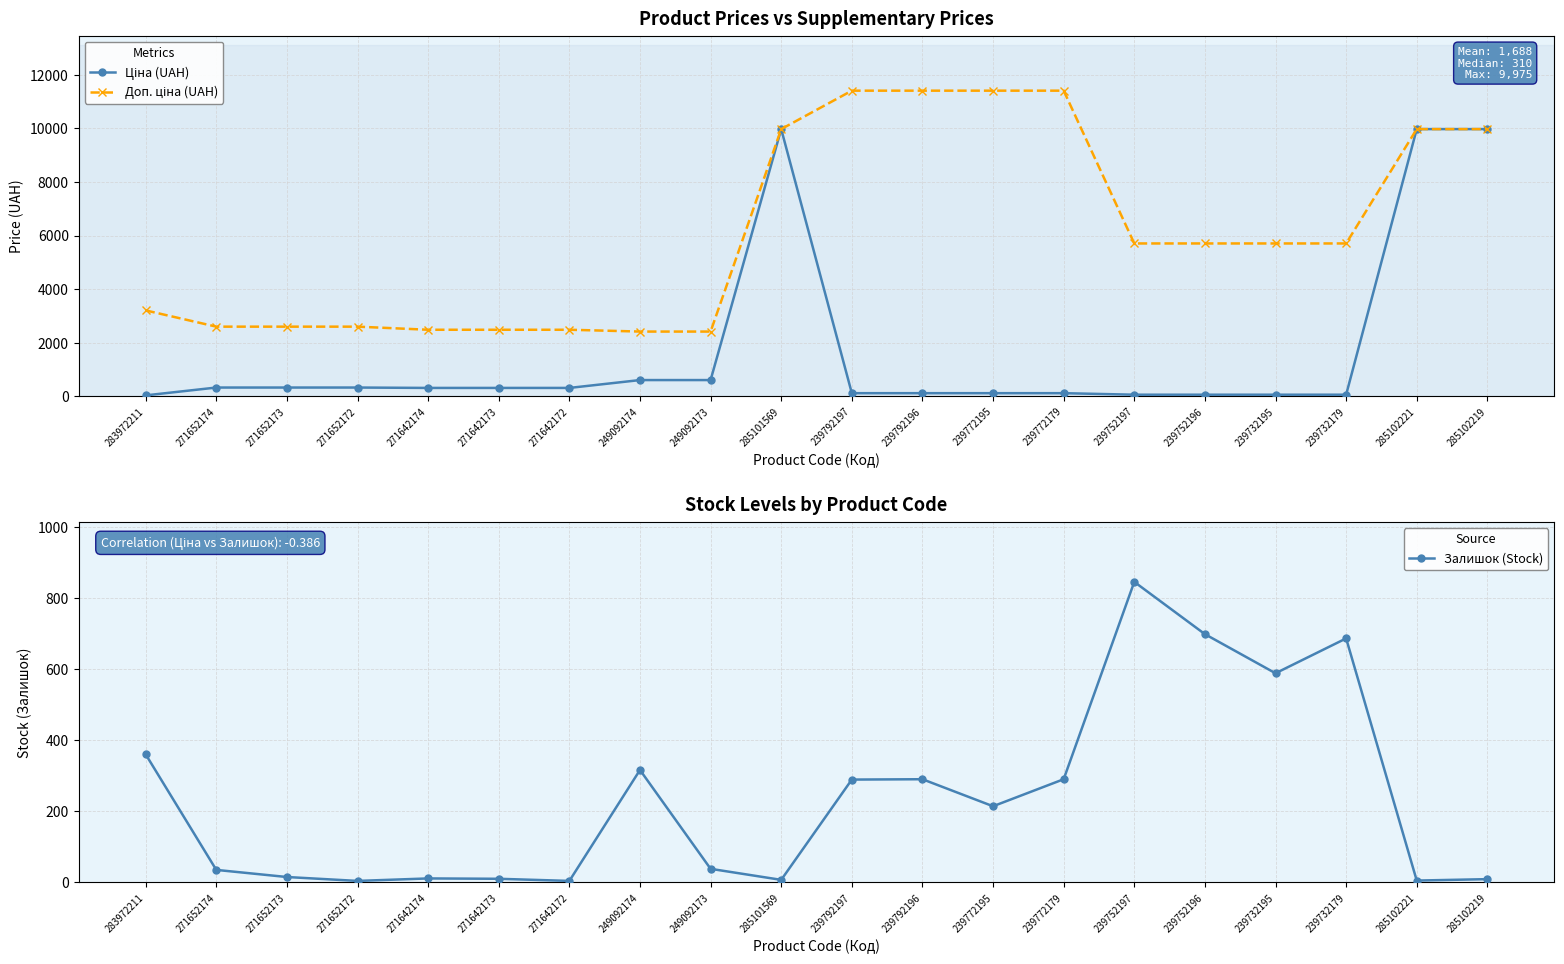

What is the spread (max minus min) of values at 271642174?

2471.4